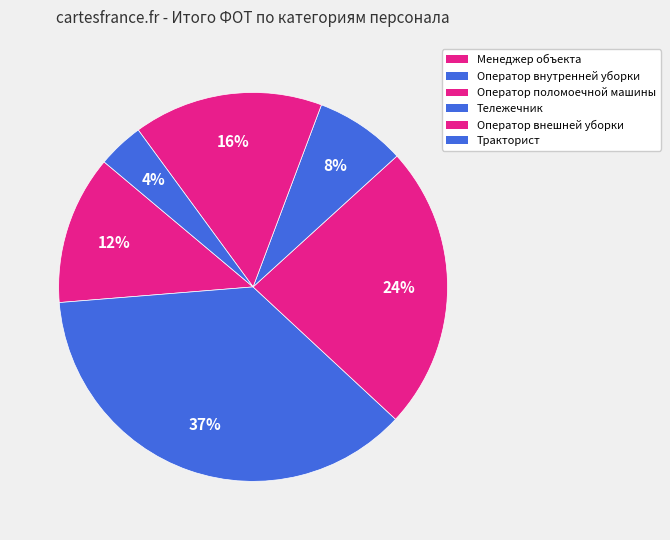

Count the number of slices in the pie.

6